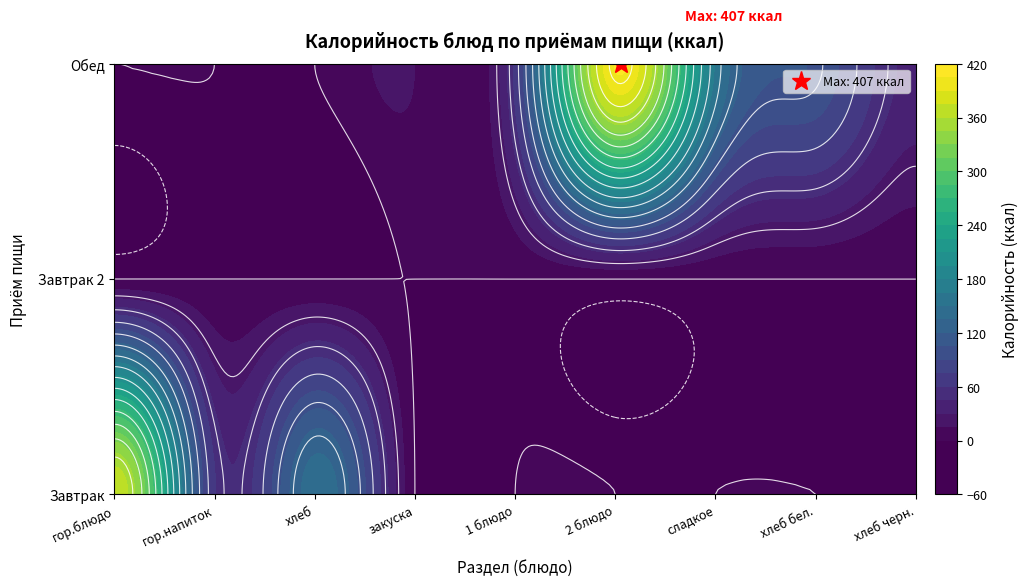

What is the sum of the Обед values at сладкое and хлеб бел.?

265